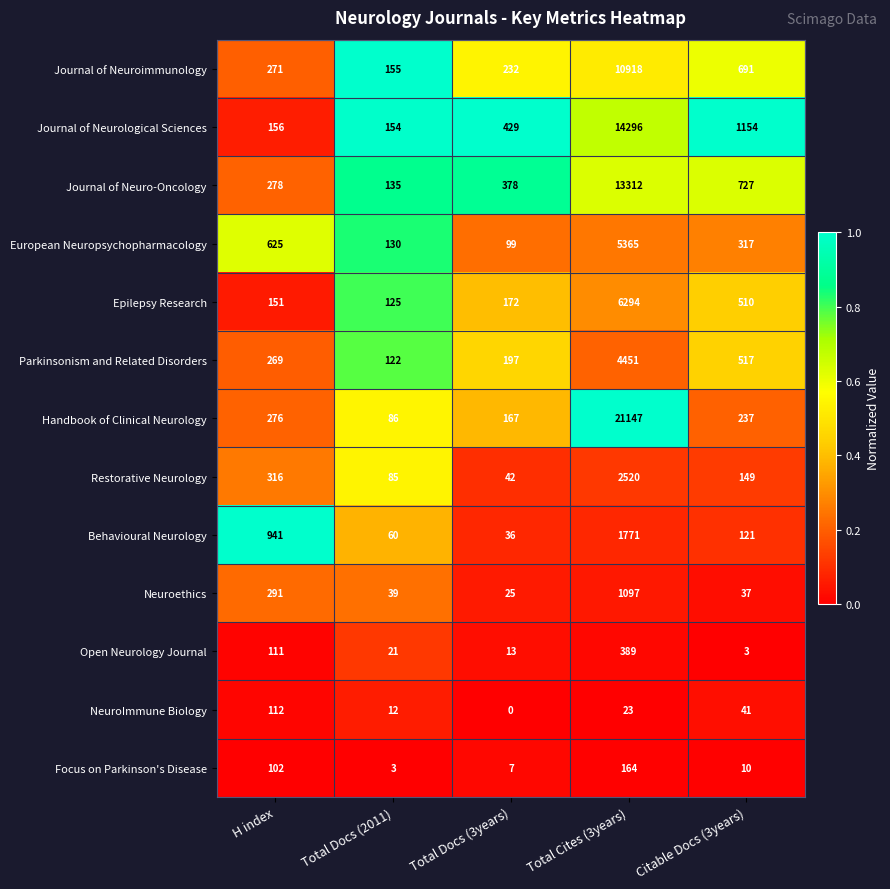

True or false: Behavioural Neurology has a value of 941 at H index.

True